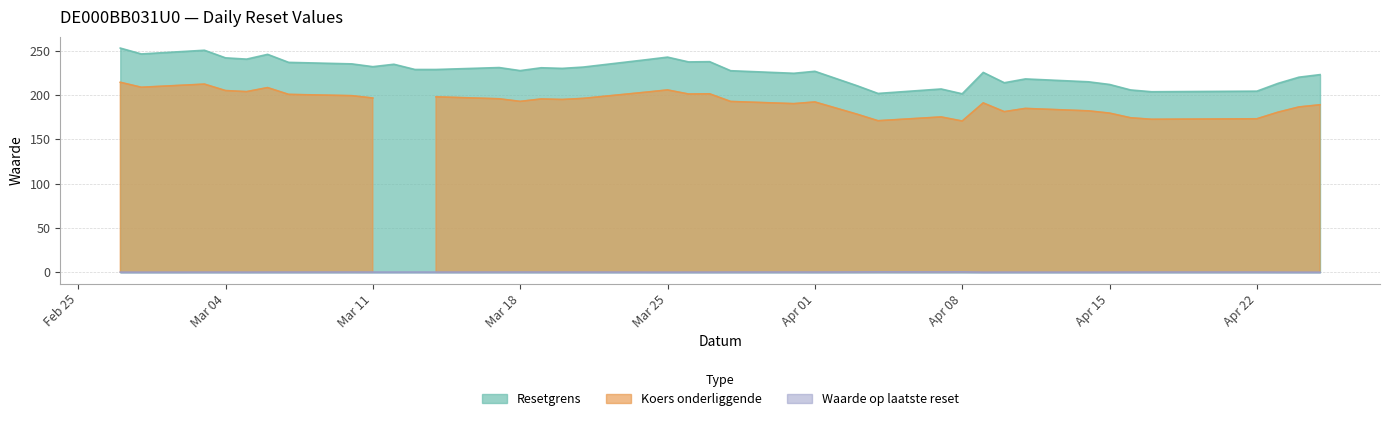

What is the maximum value for Resetgrens?

252.9